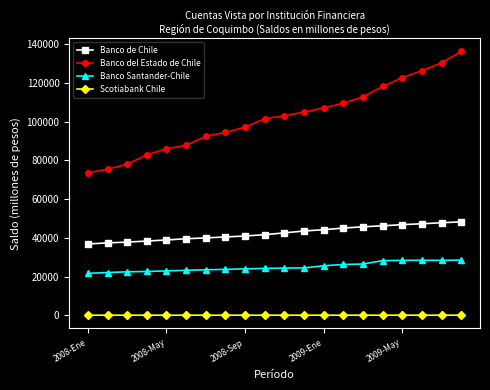

What is the difference between the maximum and minimum values in the Banco Santander-Chile series?

6864